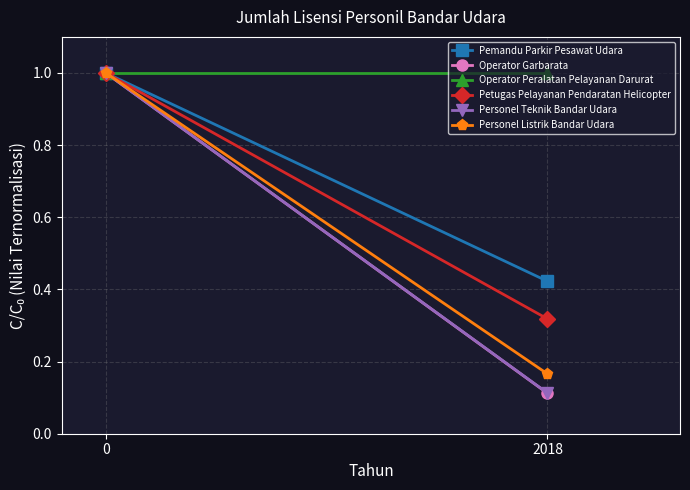

True or false: Operator Garbarata has a value of 0.1 at 2018.

True